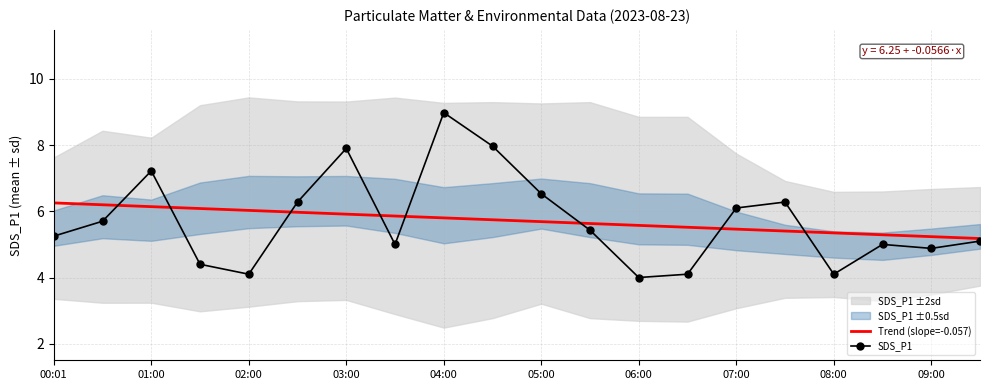

What is the approximate value of SDS_P1 at 08:00?

4.1